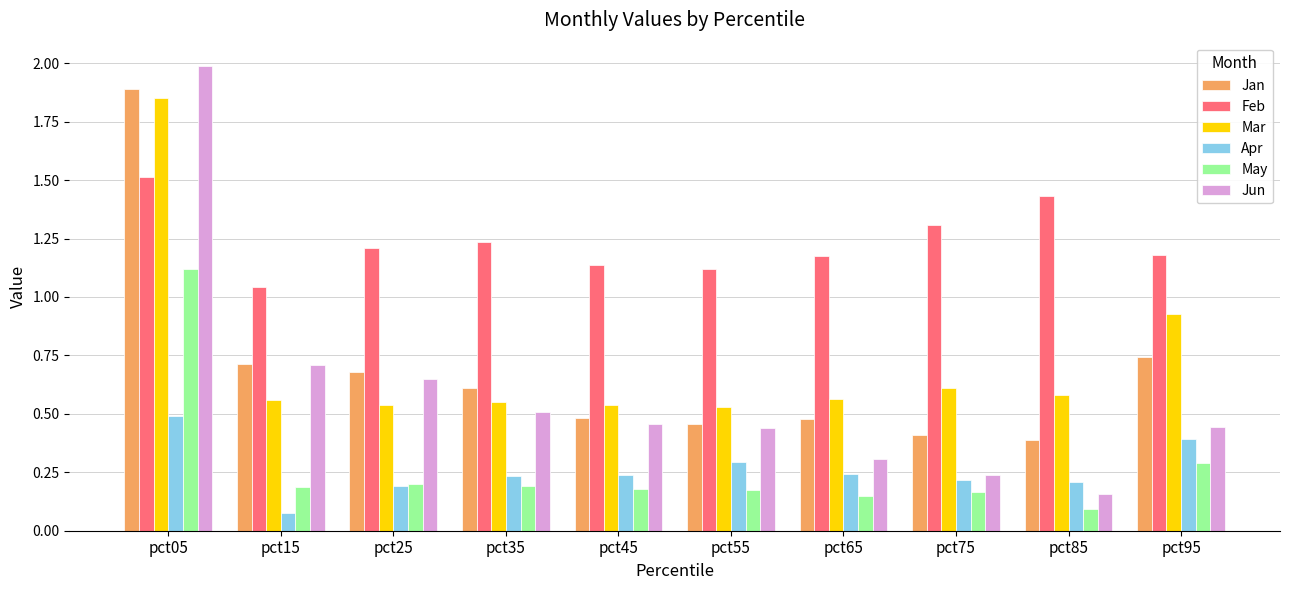

Which category has the lowest value in the May series?

pct85